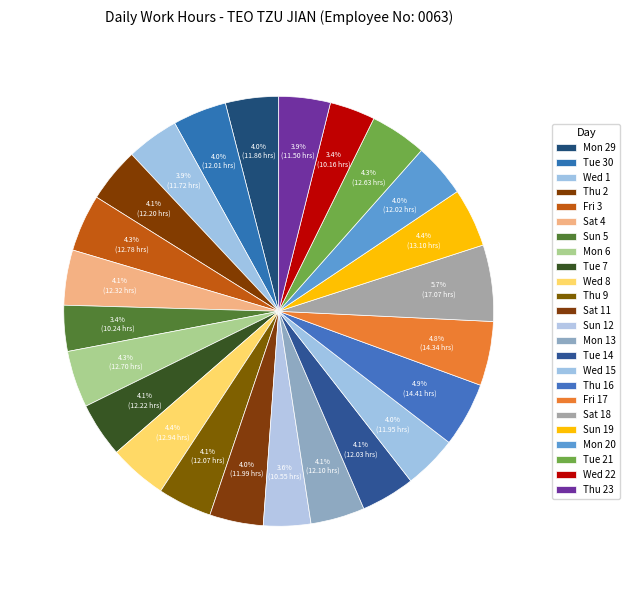

The Sun 12 slice represents 1% of the pie. True or false?

False